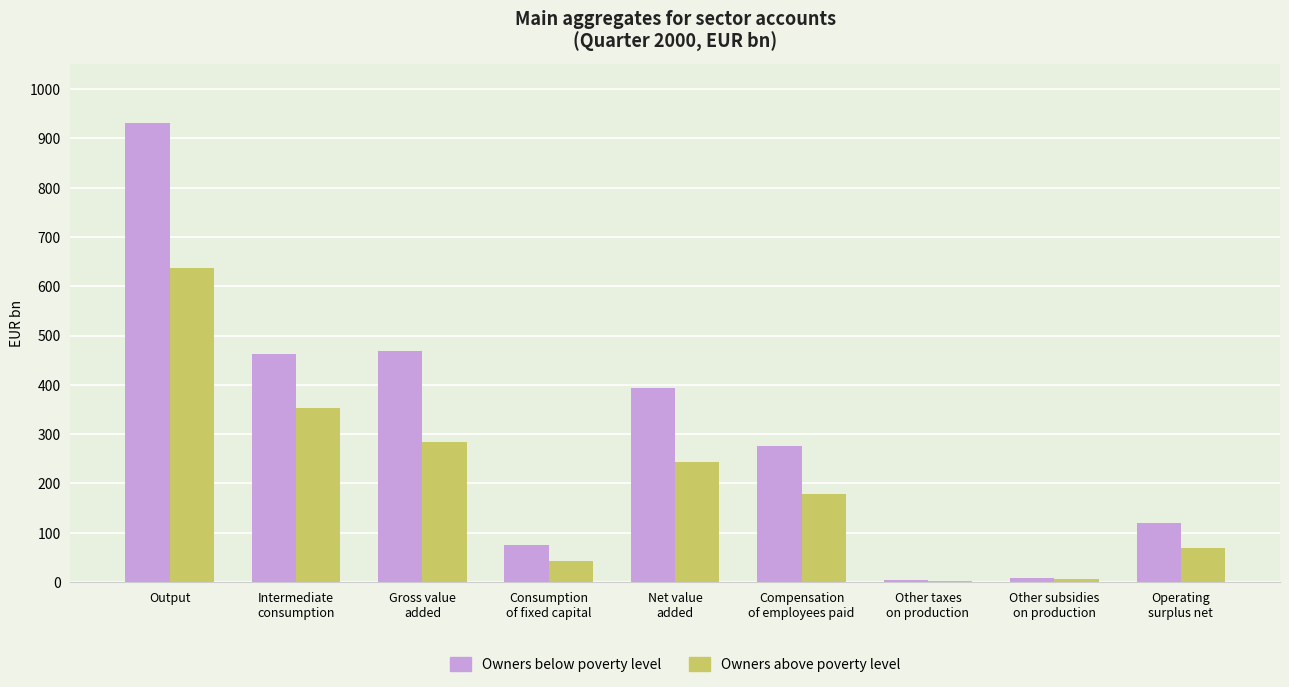

How many data points does each series have?

9